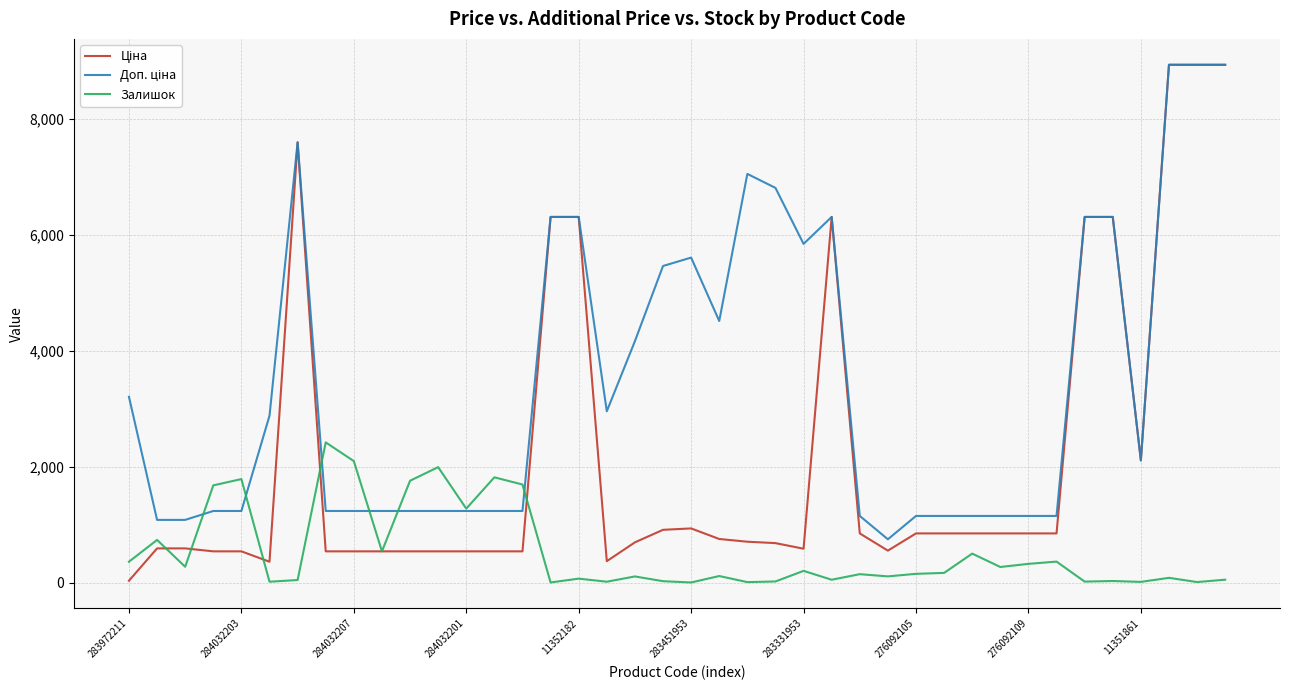

What is the maximum value shown in the chart?

8934.1